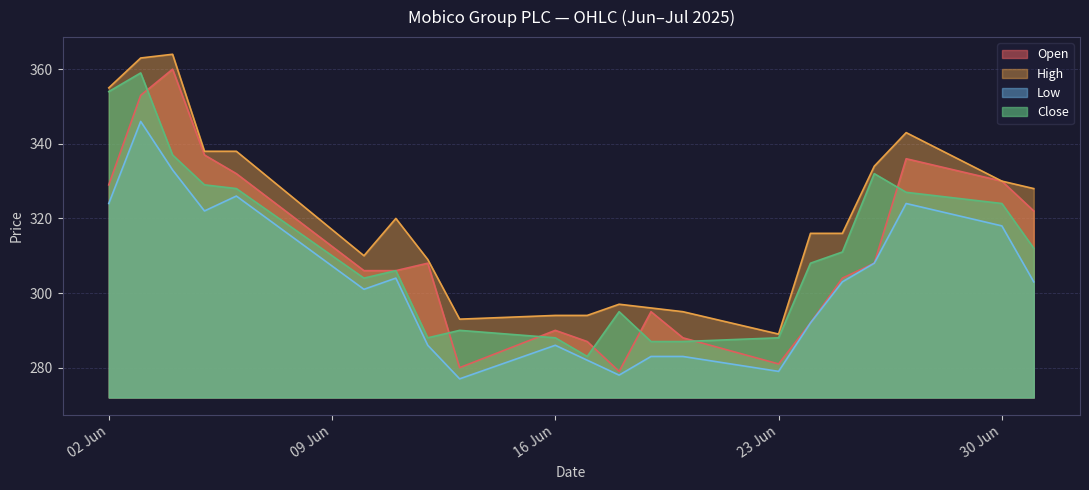

In Low, how many points are higher than both neighbors (excluding endpoints)?

5